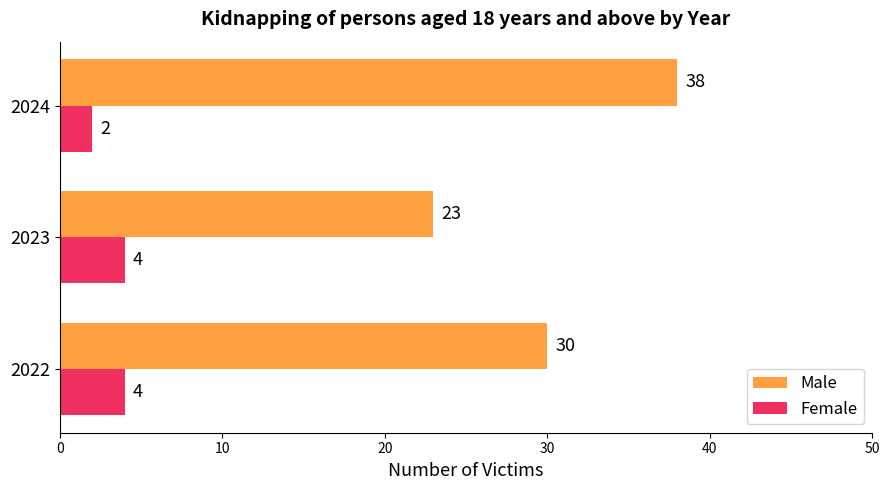

Rank the series at 2023 from highest to lowest value.

Male, Female